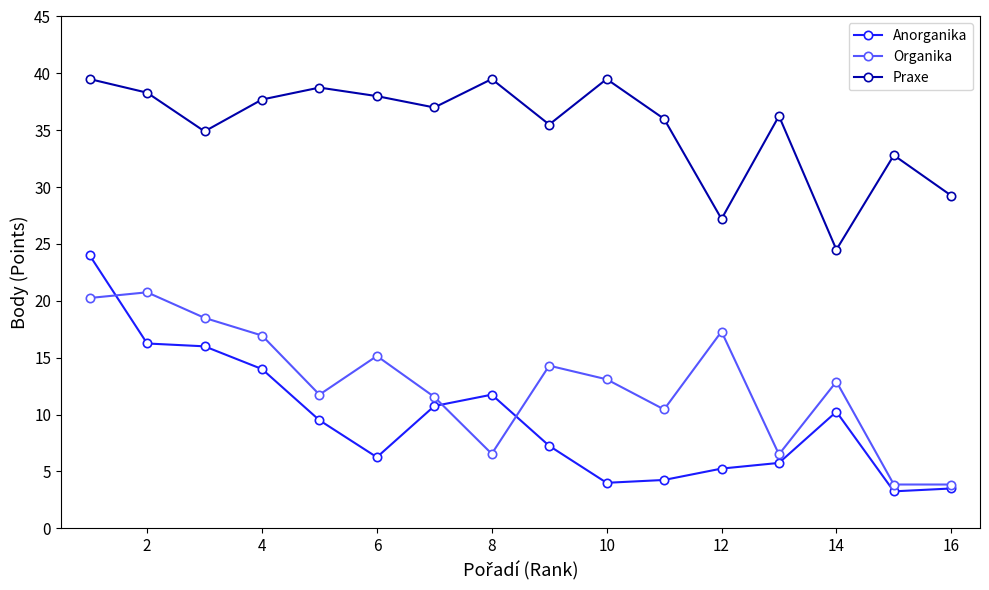

In Anorganika, how many points are lower than both neighbors (excluding endpoints)?

3